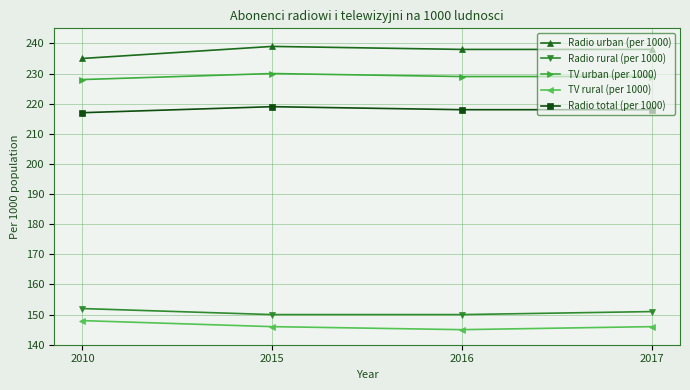

What is the smallest value displayed?

145